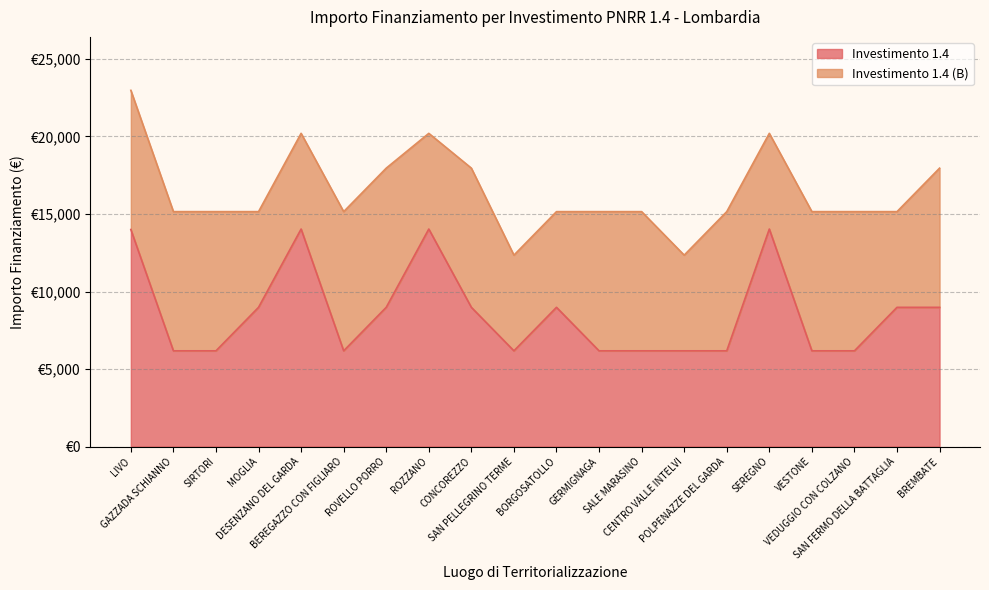

How many points are lower than both their immediate neighbors (excluding endpoints)?

2